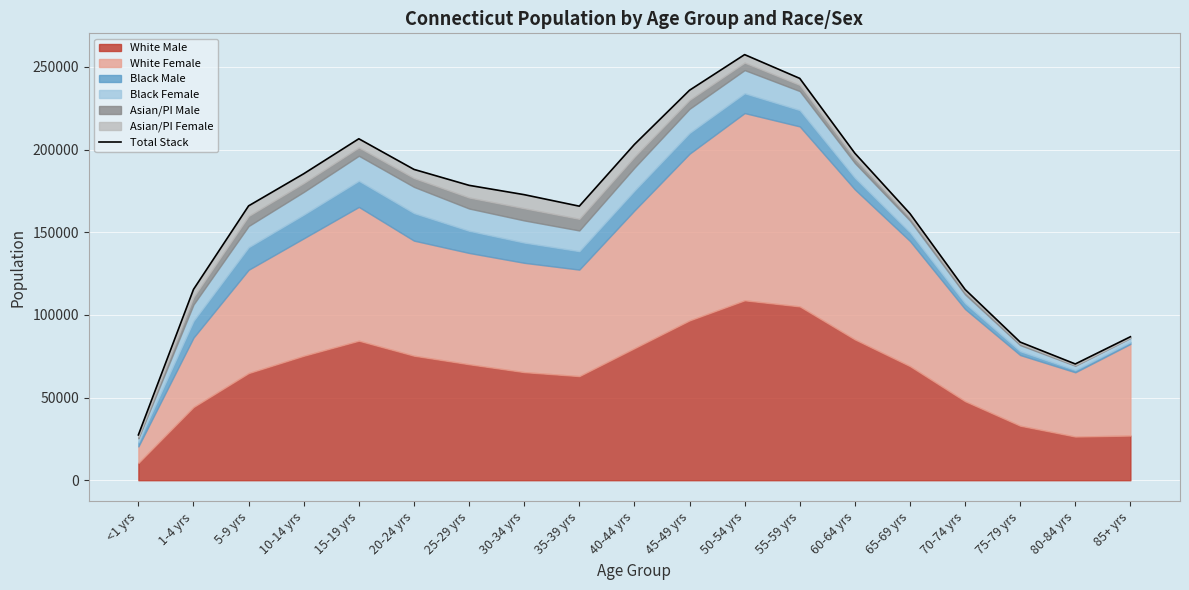

How many data points does each series have?

19